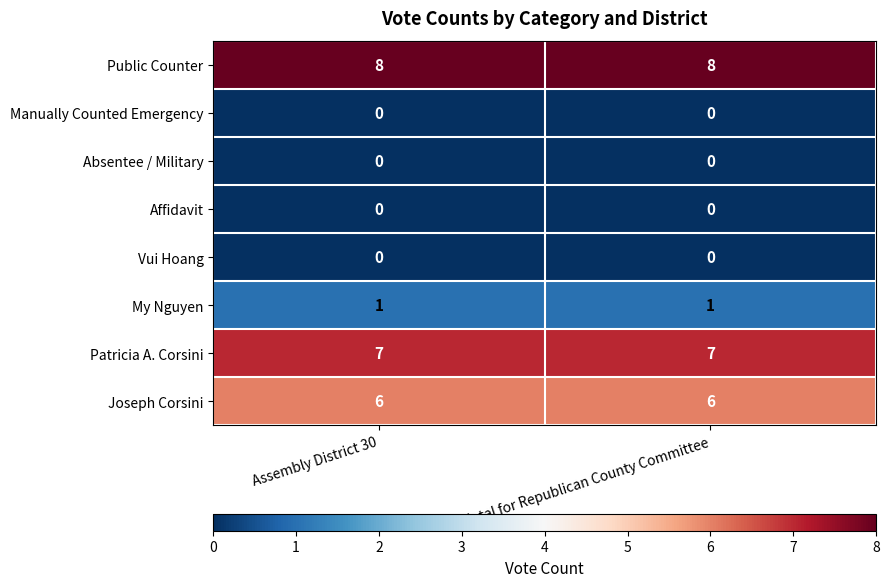

What is the difference between the highest and lowest values at Assembly District 30?

8